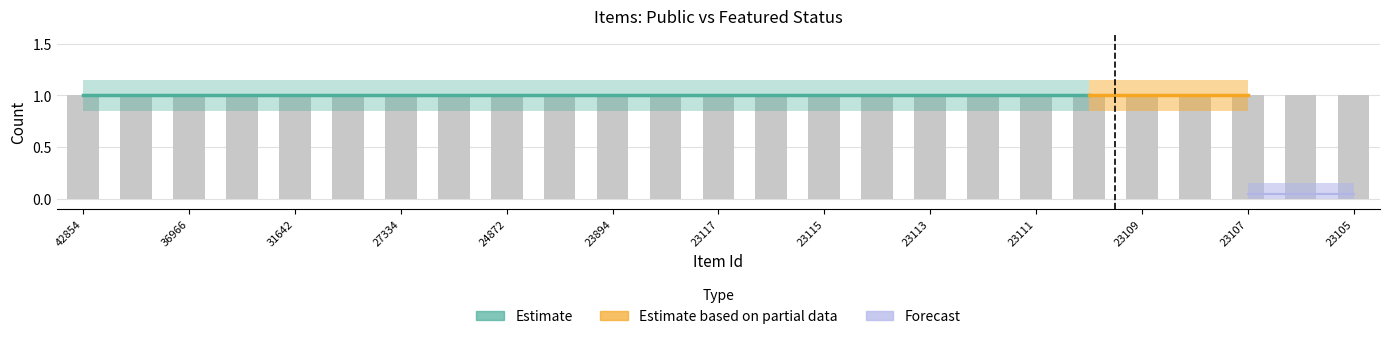

At which label is public closest to 1?

42854